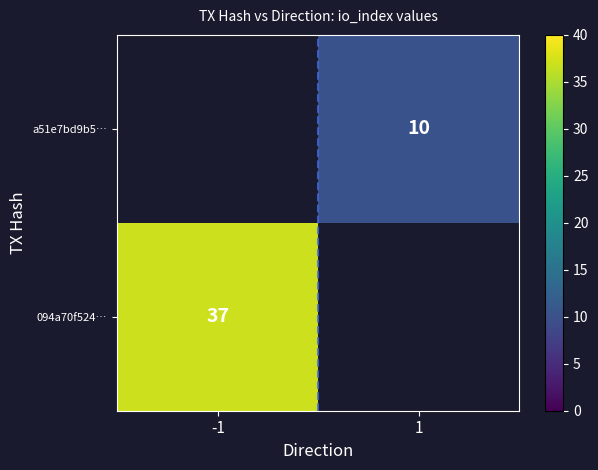

The value of 094a70f524… at -1 is 37. True or false?

True